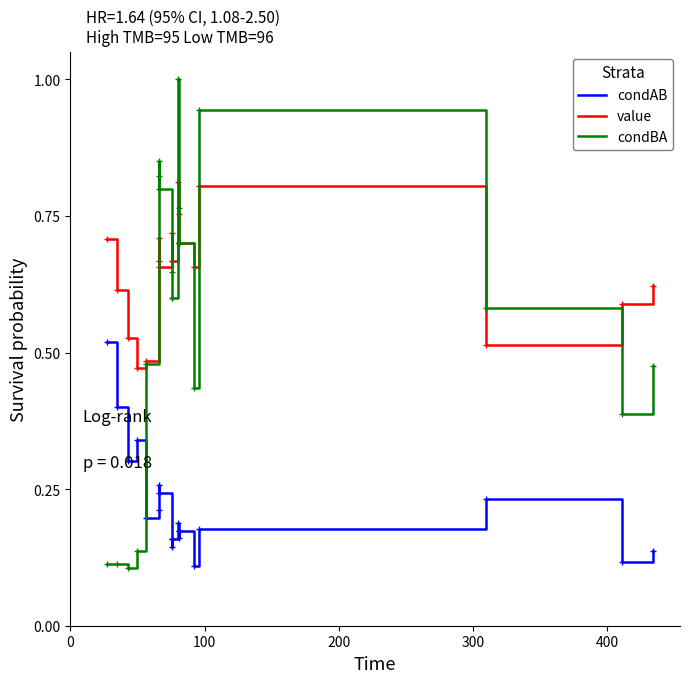

After their last crossing, which series has the higher values: condBA or condAB?

condBA